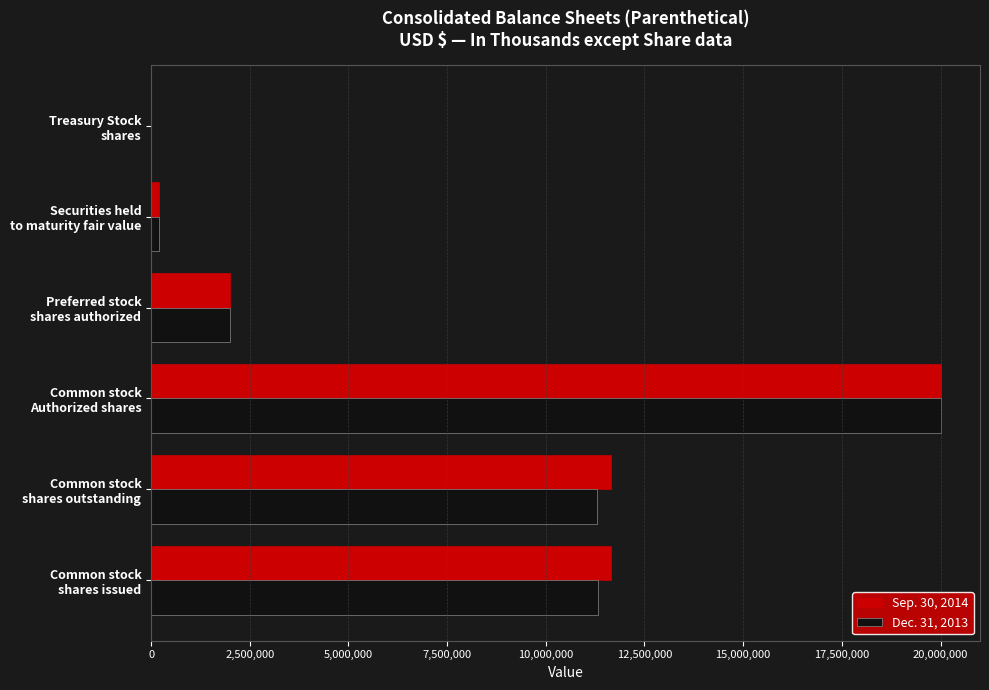

What is the greatest value displayed?

20000000